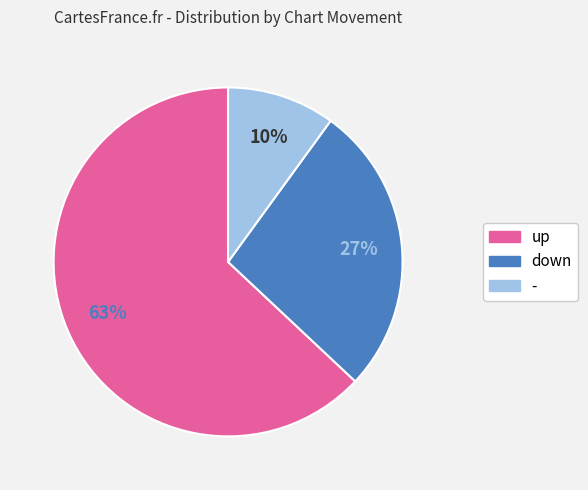

To the nearest percent, what is the average slice percentage?

33%